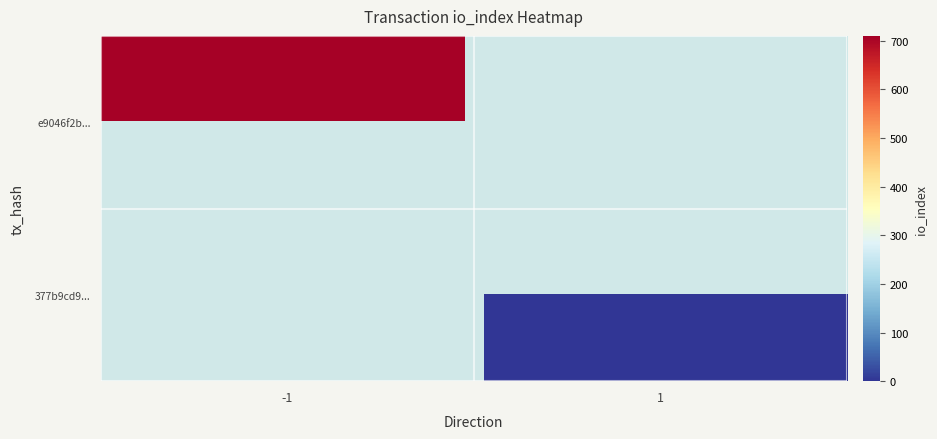

Which series has the widest spread of values?

e9046f2b...